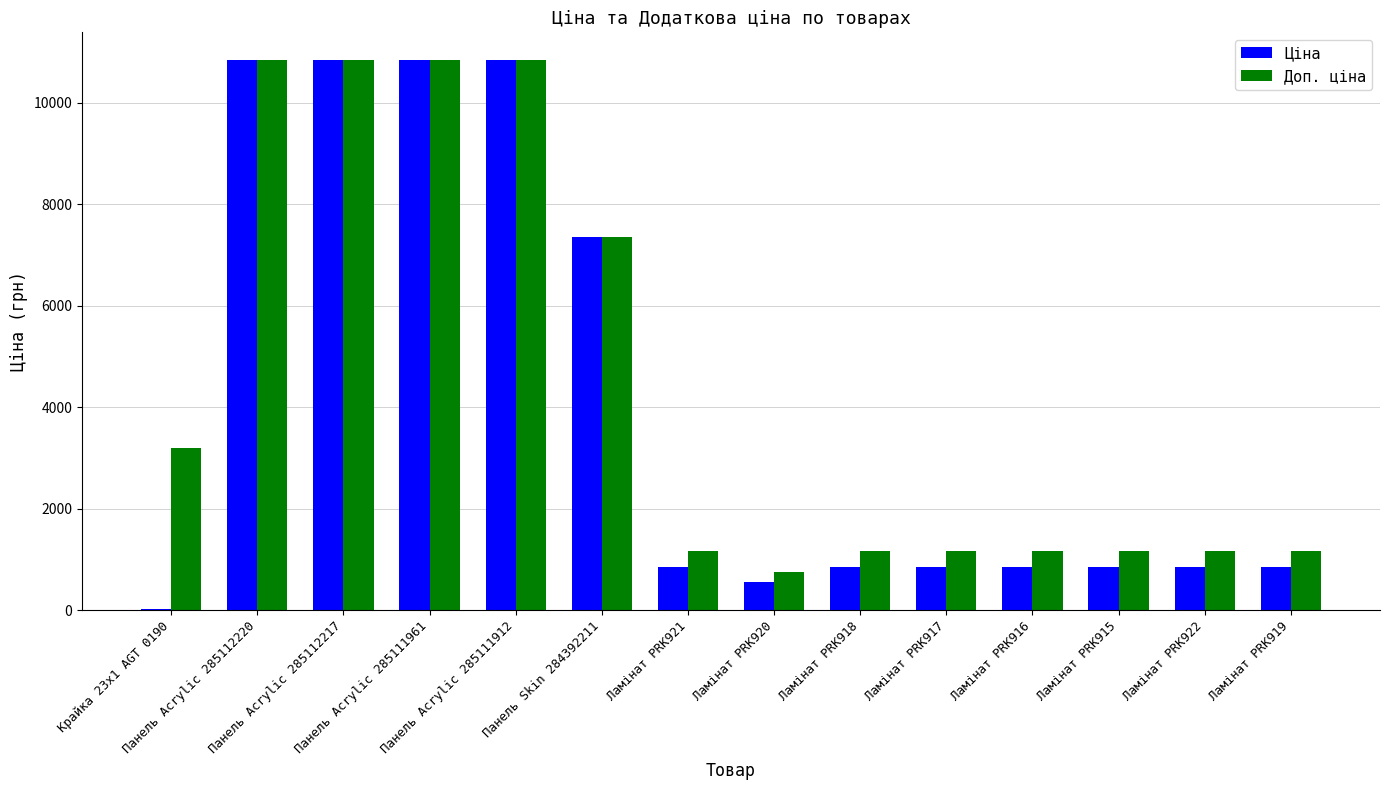

What is the sum of all Ціна values?

57285.8